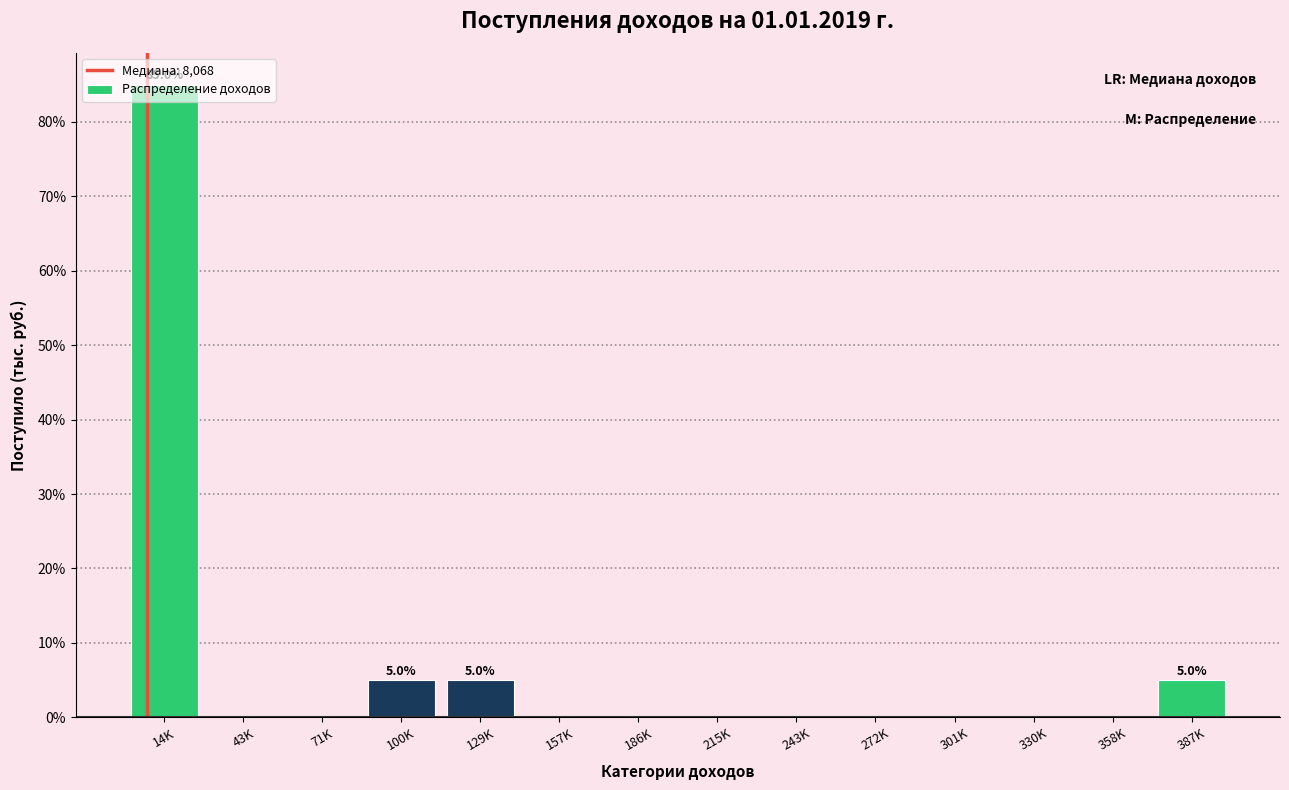

True or false: the data shows 8 at 387K.

False